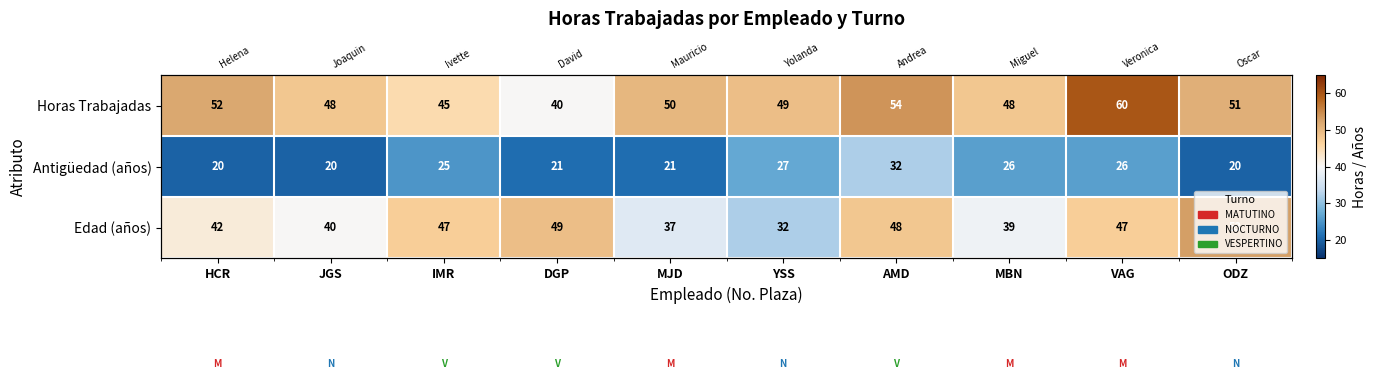

What is the spread (max minus min) of values at JGS?

28